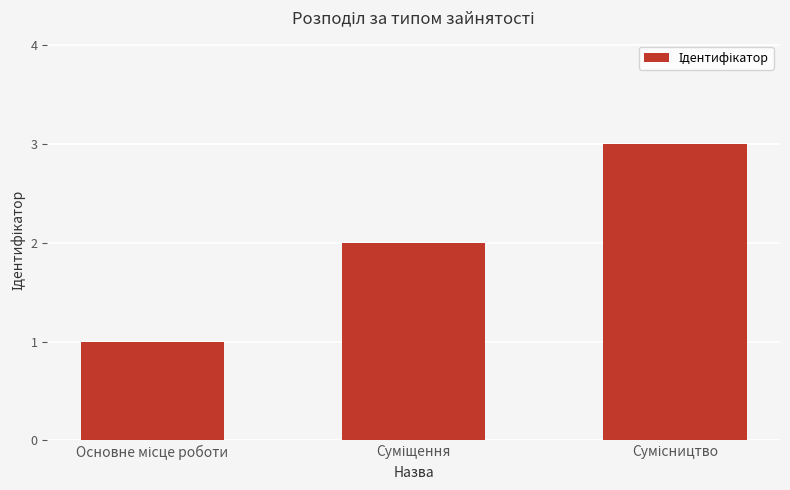

How many bars are there in total?

3